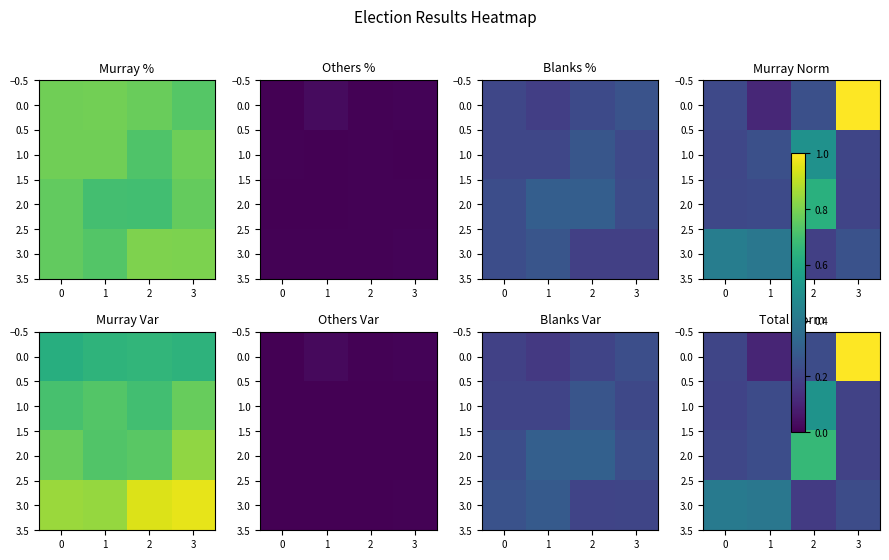

At which category does the chart reach its peak across all series?

3